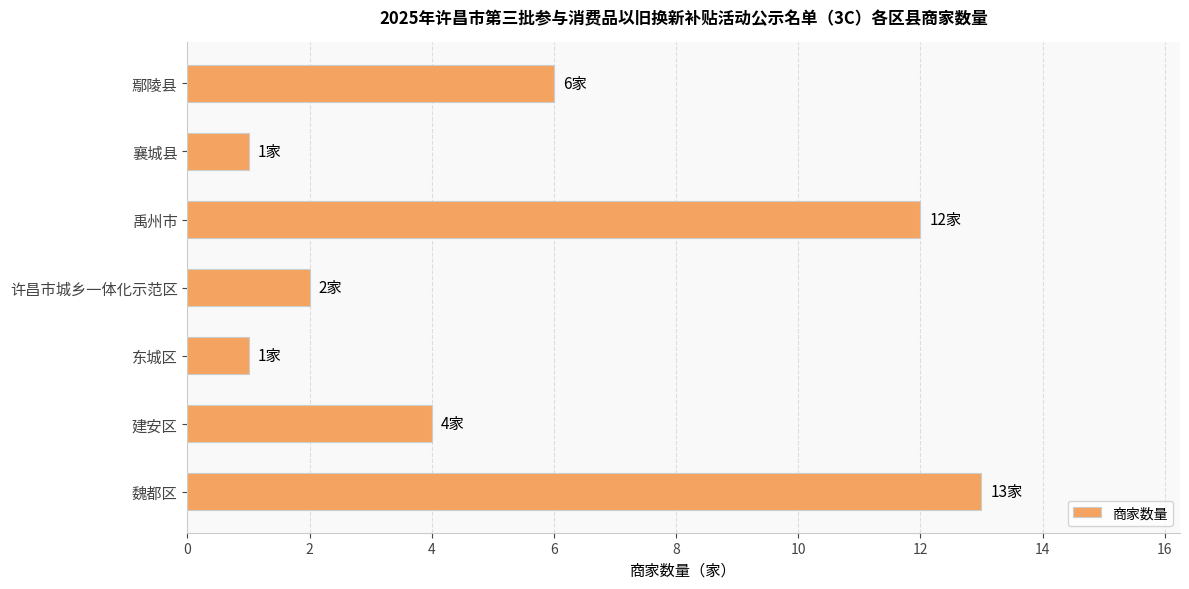

Approximately how many times larger is the value at 禹州市 compared to 鄢陵县?

2.0